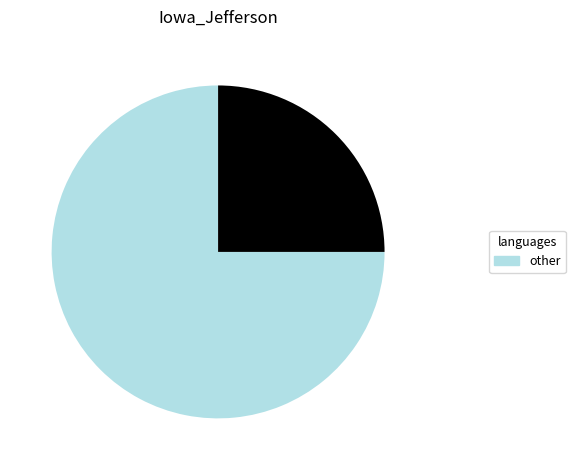

How many slices are in this pie chart?

2